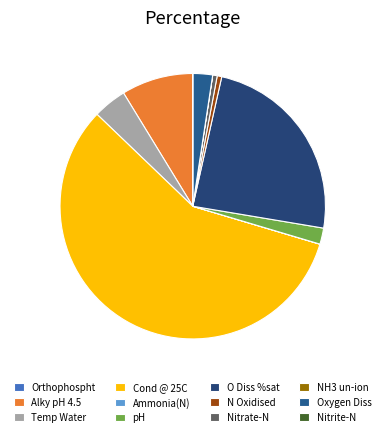

The Nitrate-N slice represents 11% of the pie. True or false?

False